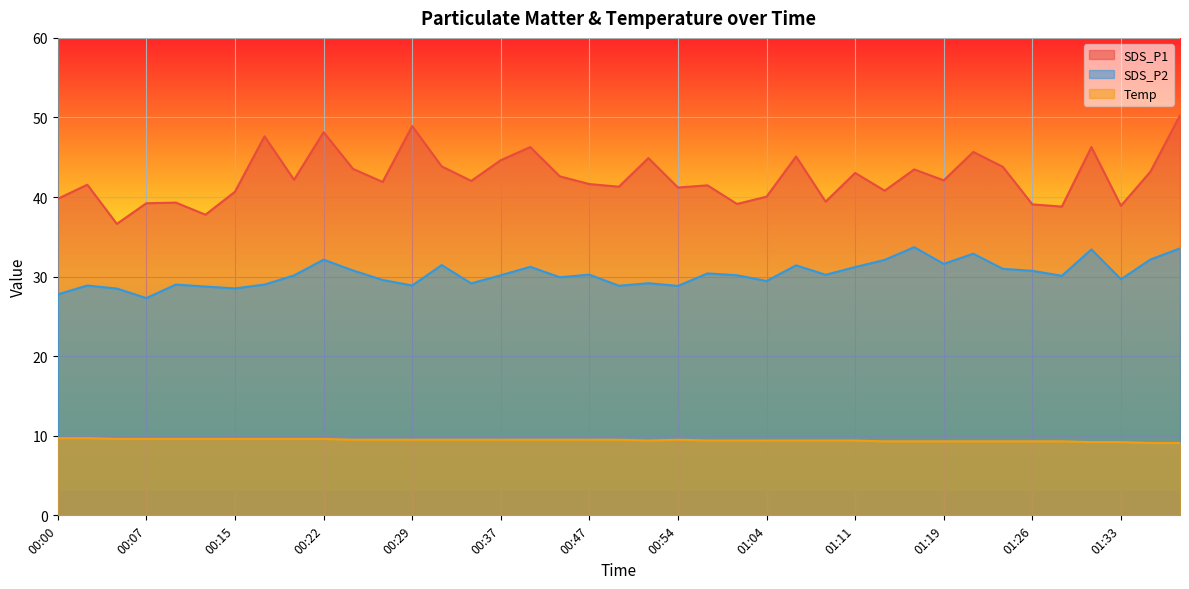

At 00:22, list the series in order from smallest to largest.

Temp, SDS_P2, SDS_P1